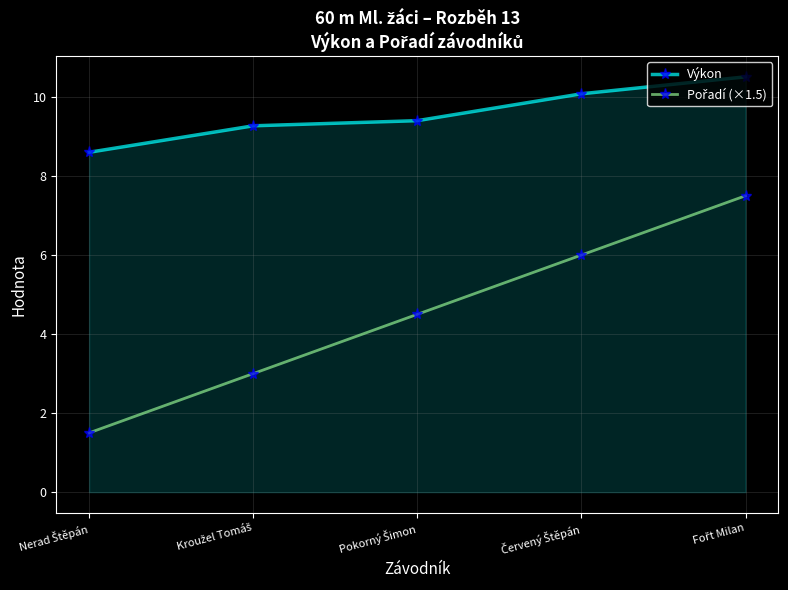

Which series has the largest total across all categories?

Výkon